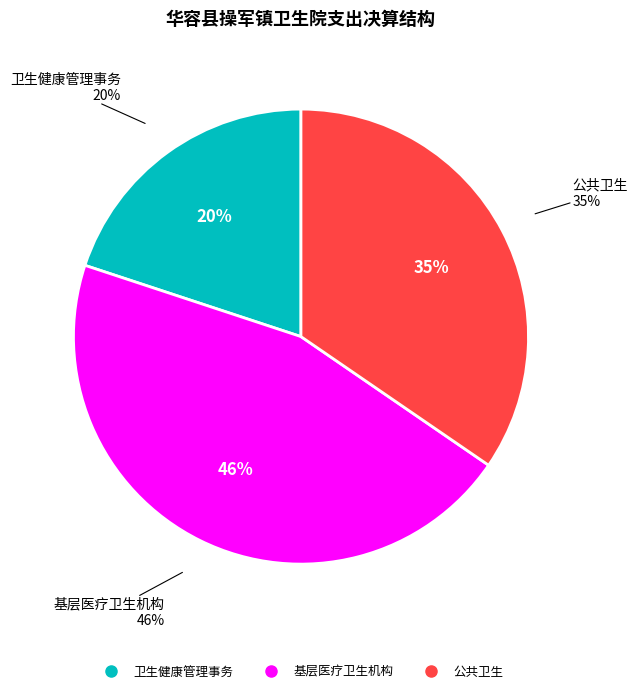

To the nearest percent, what is the average slice percentage?

33%